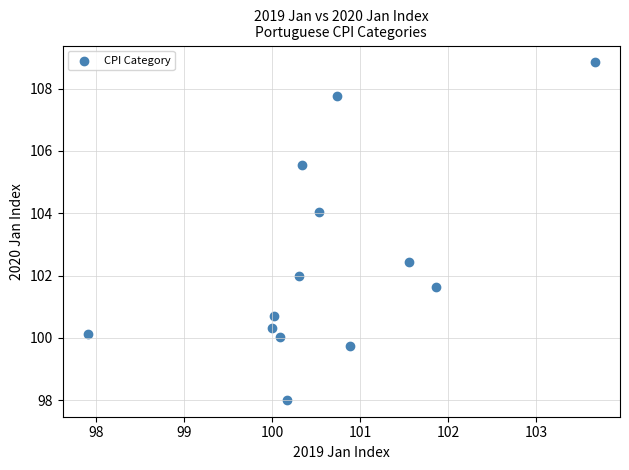

What is the range of Y values (max minus min)?

10.8